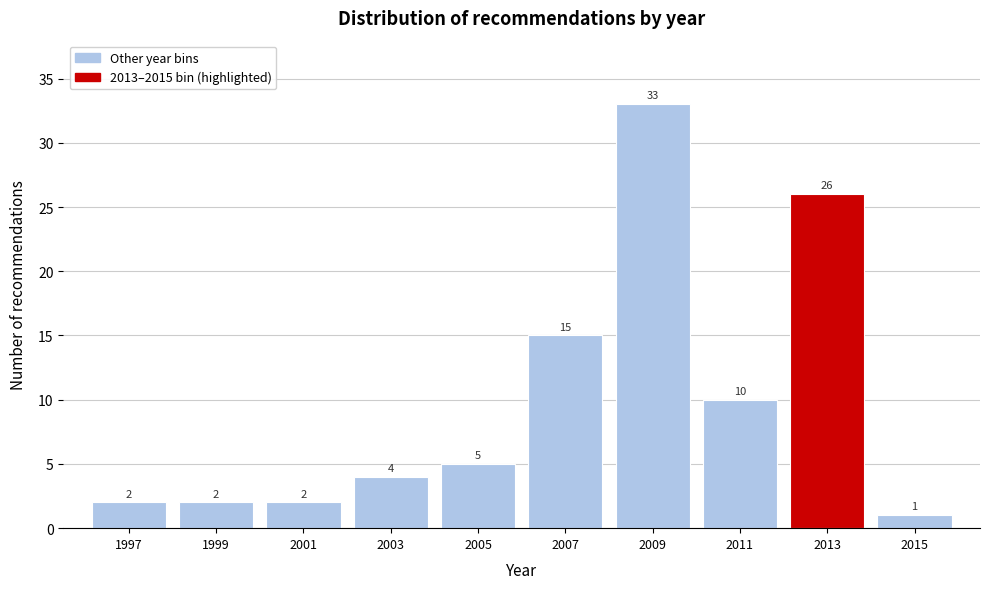

Reading right to left, extract all data points from this chart.

2015=1	2013=26	2011=10	2009=33	2007=15	2005=5	2003=4	2001=2	1999=2	1997=2